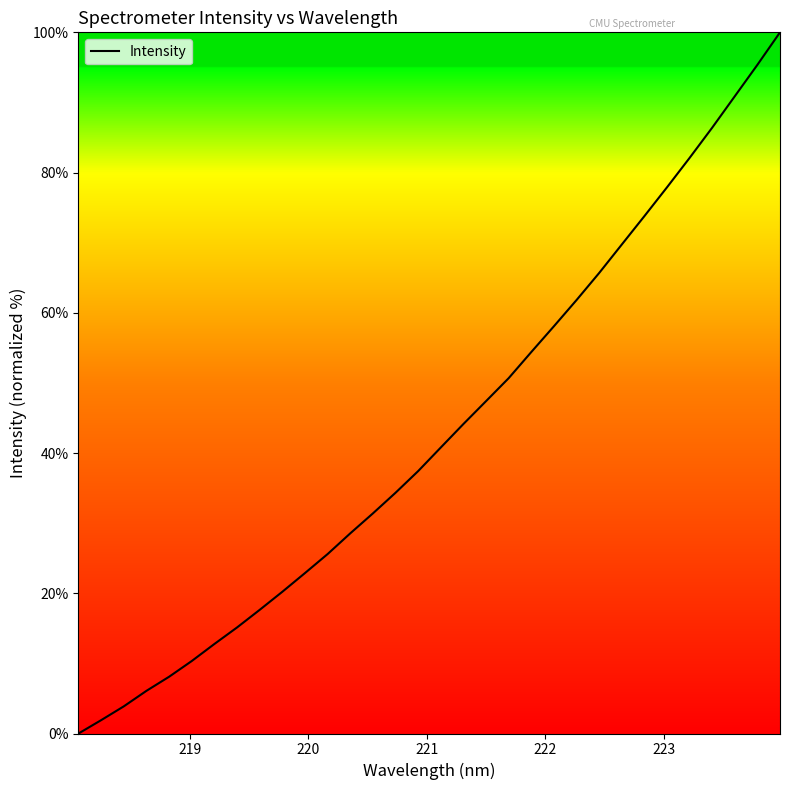

Reading left to right, transcribe all the data shown in this chart.

0.0	1.9	3.9	6.1	8.1	10.3	12.8	15.1	17.6	20.2	22.9	25.6	28.5	31.4	34.3	37.4	40.8	44.1	47.4	50.7	54.4	58.1	61.8	65.7	69.7	73.8	77.9	82.1	86.4	90.9	95.4	100.0